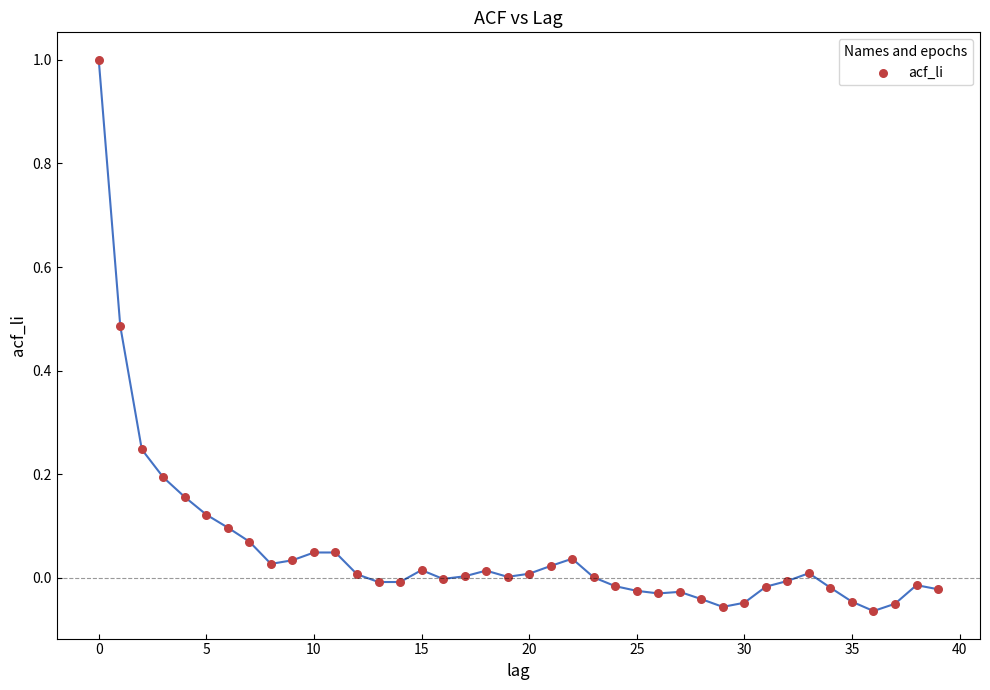

What is the range of Y values (max minus min)?

1.1